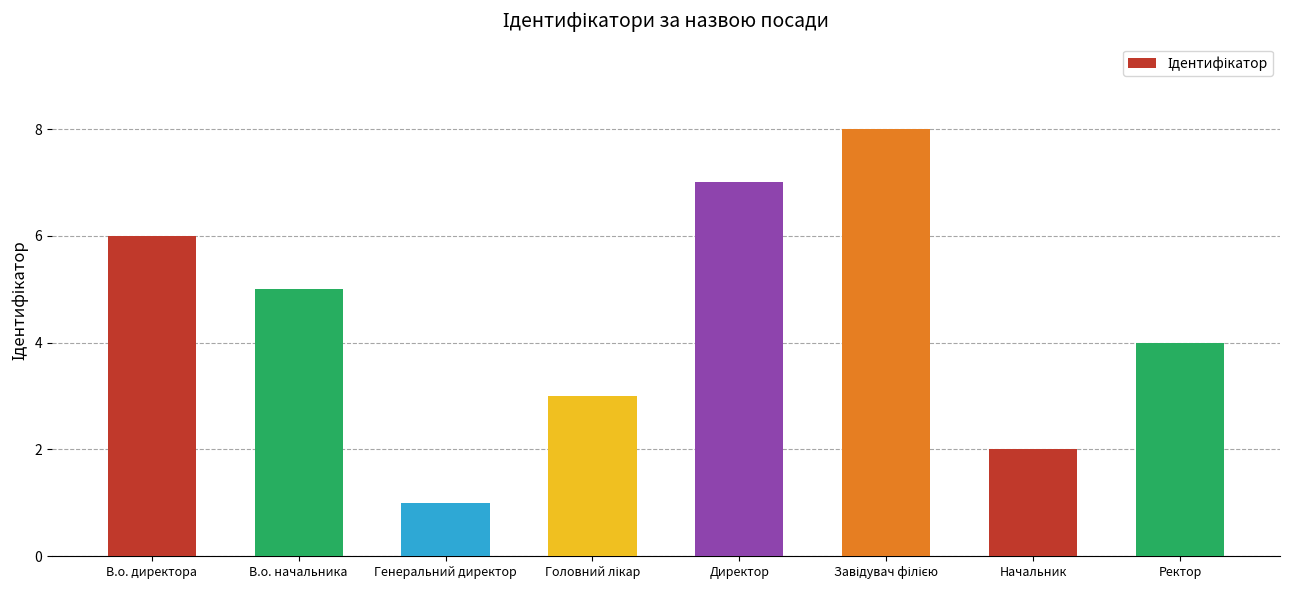

Count the values in the range 3 to 7.

5